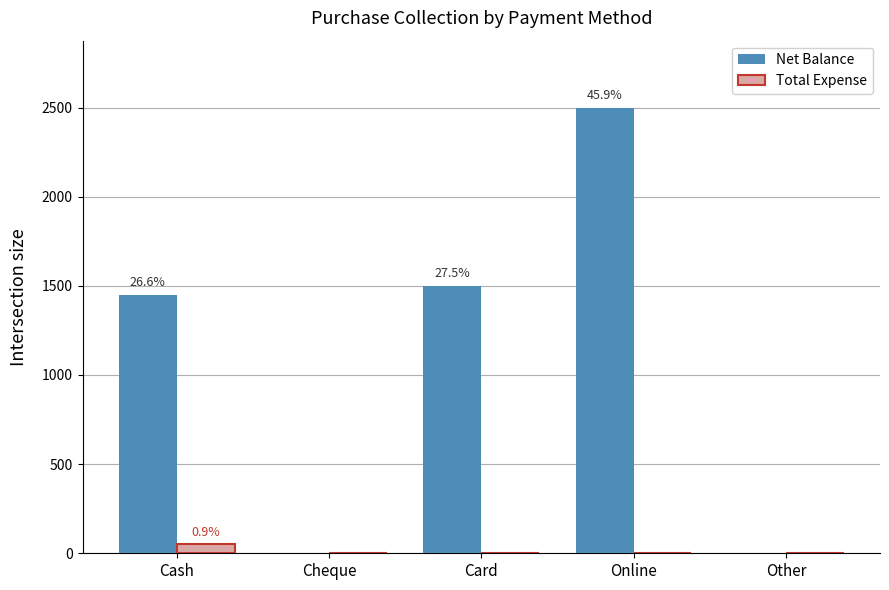

What is the maximum value for Net Balance?

2500